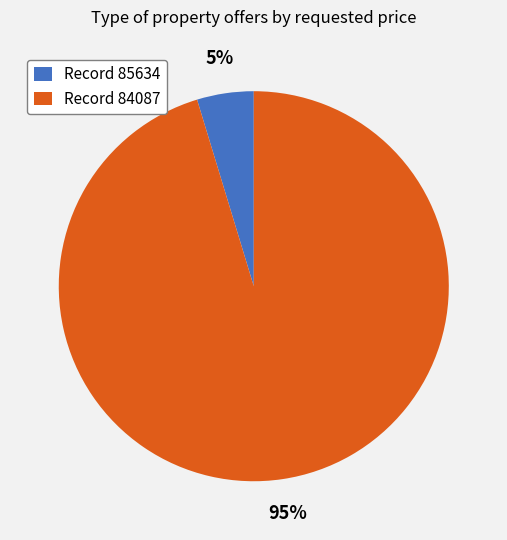

True or false: Record 84087 accounts for 95% of the total.

True